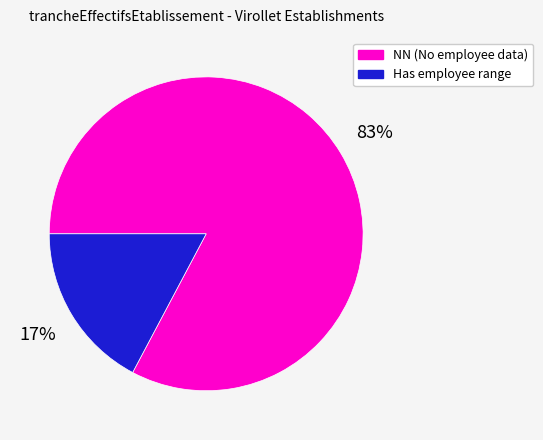

To the nearest percent, what is the difference between the largest and smallest slice percentages?

66%